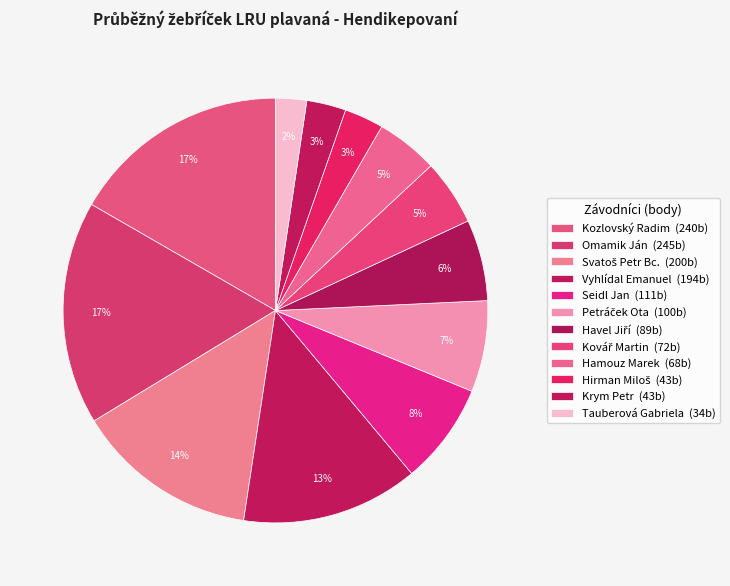

To the nearest percent, what is the difference between the Omamik Ján and Vyhlídal Emanuel slice percentages?

4%